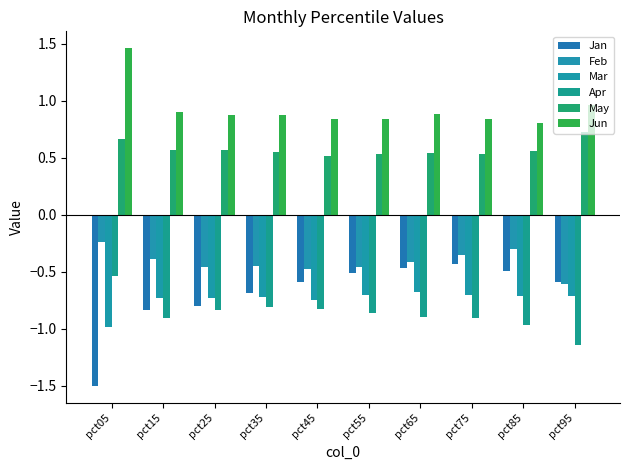

At which category is the sum across all series the highest?

pct75